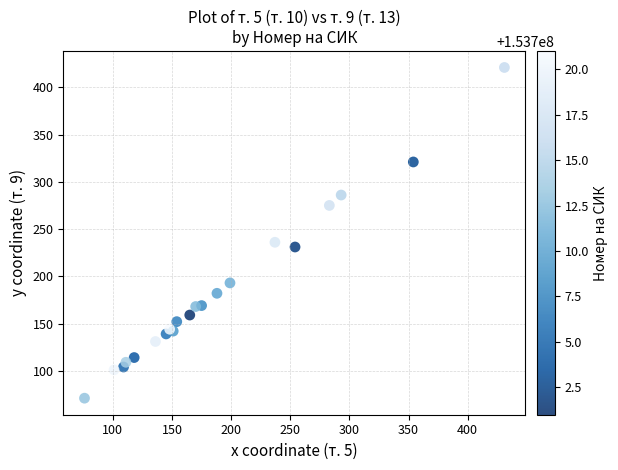

What Y value in the scatter plot is closest to 246?

236